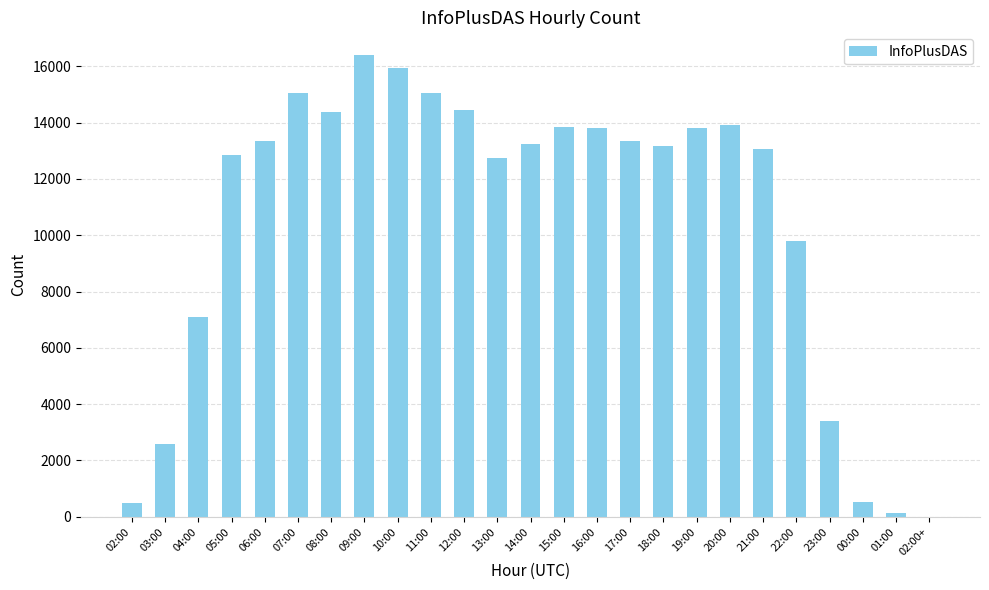

What is the ratio of the value at 16:00 to the value at 04:00?

1.9